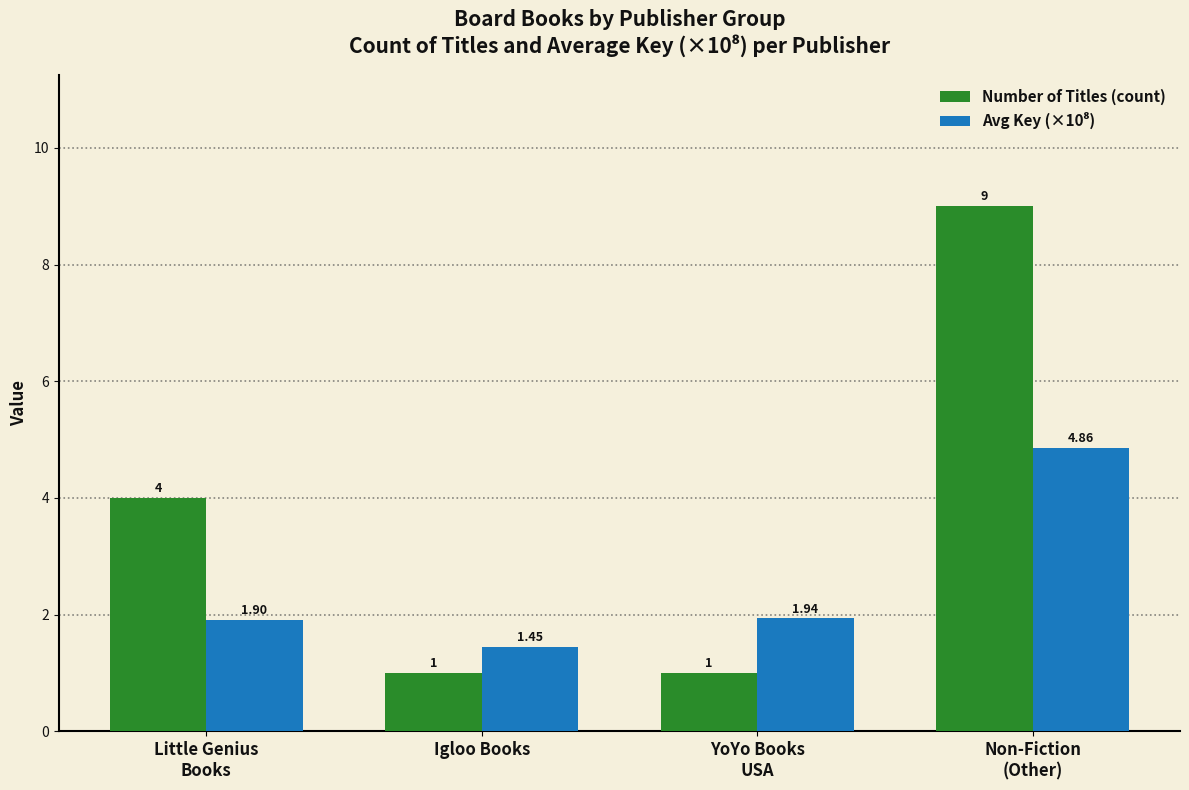

What is the difference between the maximum and minimum values in the Number of Titles (count) series?

8.0